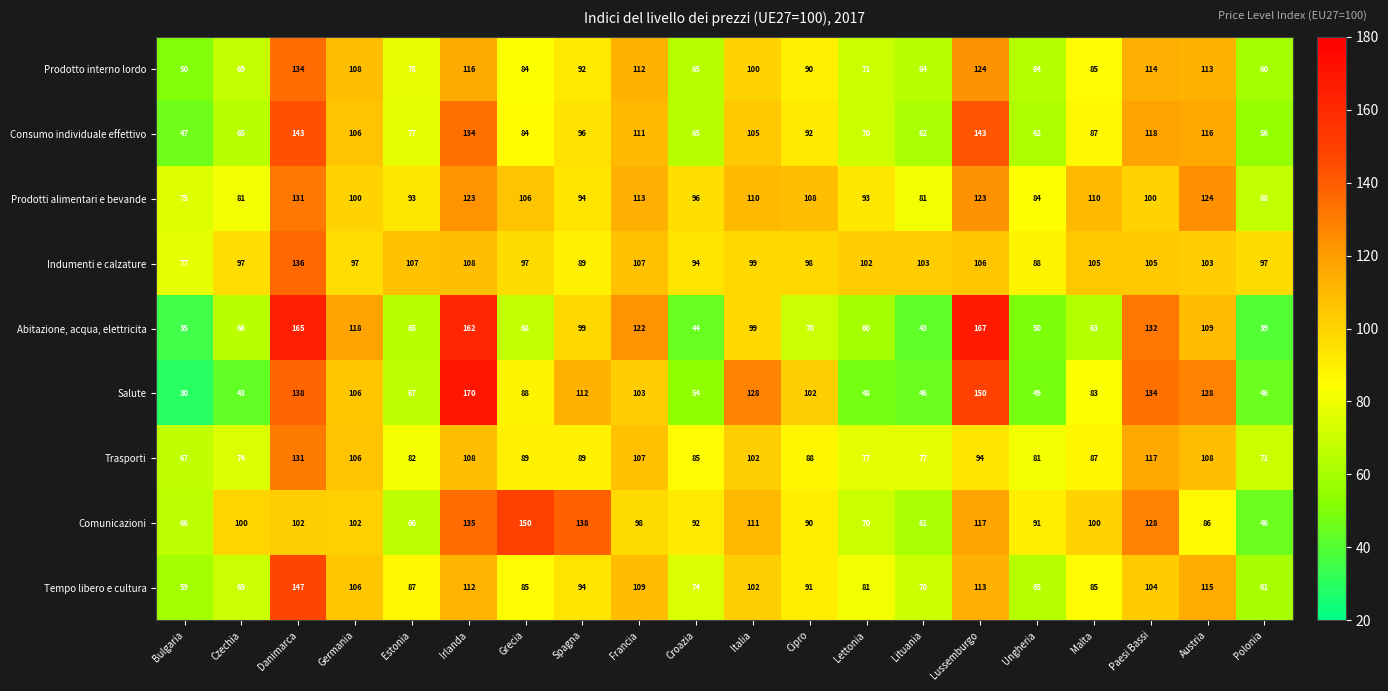

At how many categories does at least one series exceed 86?

19